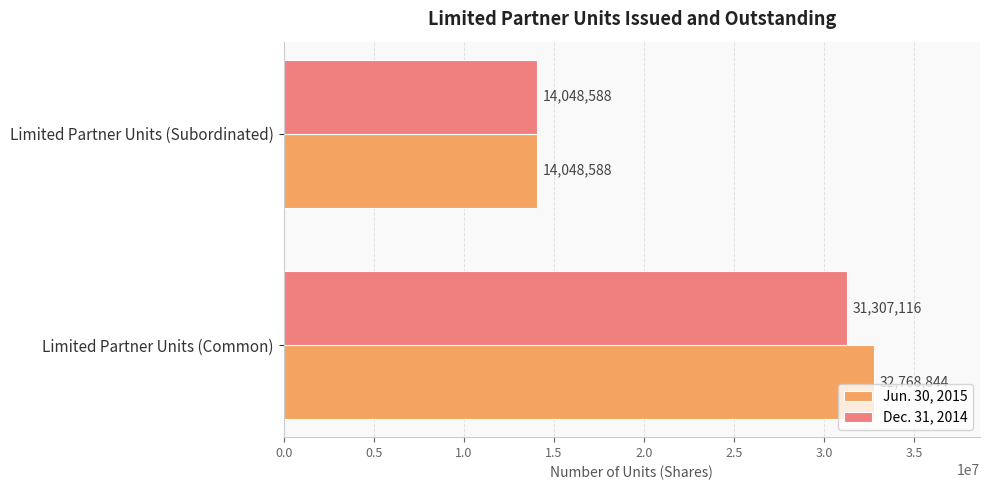

The Jun. 30, 2015 series shows 14048588 at Limited Partner Units (Subordinated). True or false?

True